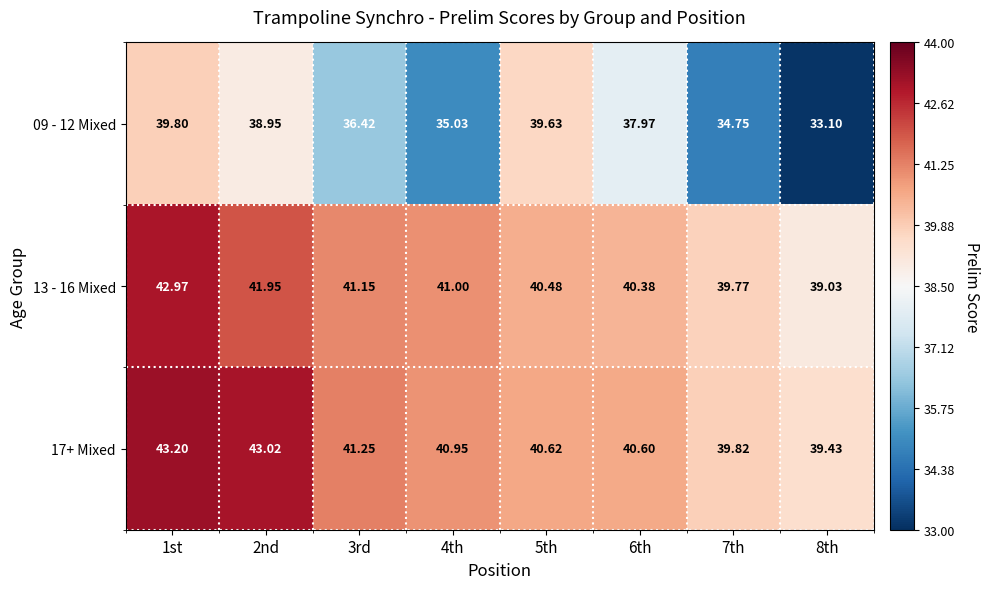

Is the value of 13 - 16 Mixed at 8th greater than the value of 09 - 12 Mixed at 4th?

Yes